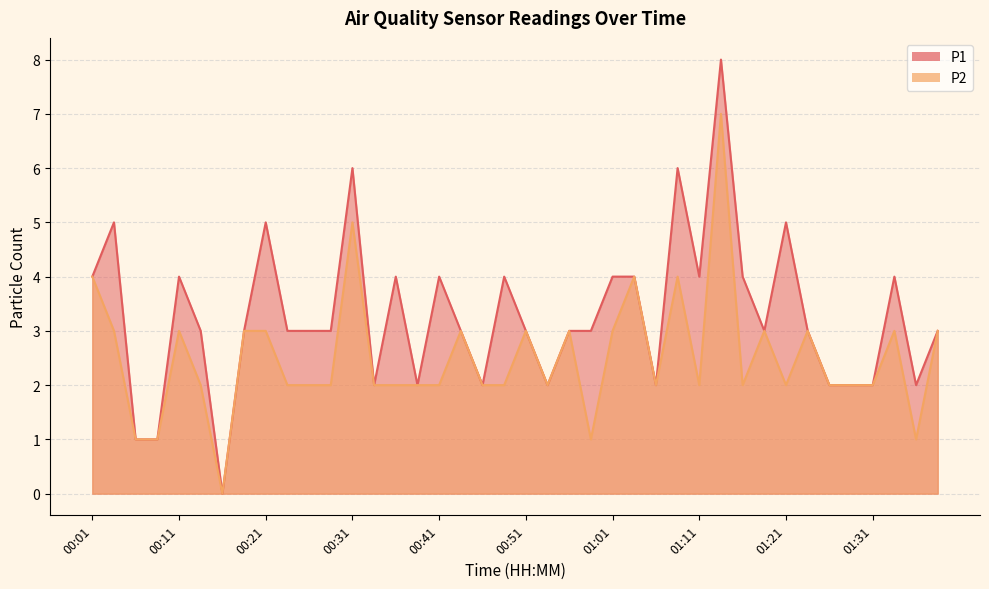

Reading left to right, list all the values displayed in this chart.

P1: 4	5	1	1	4	3	0	3	5	3	3	3	6	2	4	2	4	3	2	4	3	2	3	3	4	4	2	6	4	8	4	3	5	3	2	2	2	4	2	3
P2: 4	3	1	1	3	2	0	3	3	2	2	2	5	2	2	2	2	3	2	2	3	2	3	1	3	4	2	4	2	7	2	3	2	3	2	2	2	3	1	3